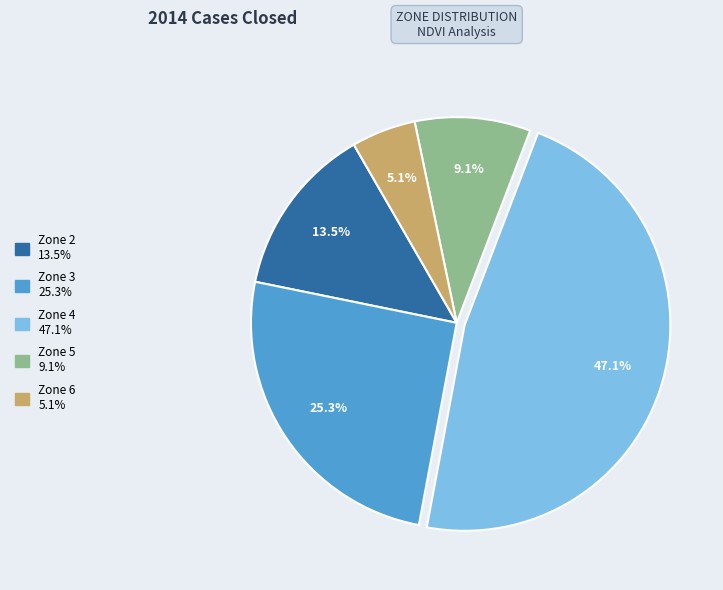

The Zone 5 slice represents 9% of the pie. True or false?

True